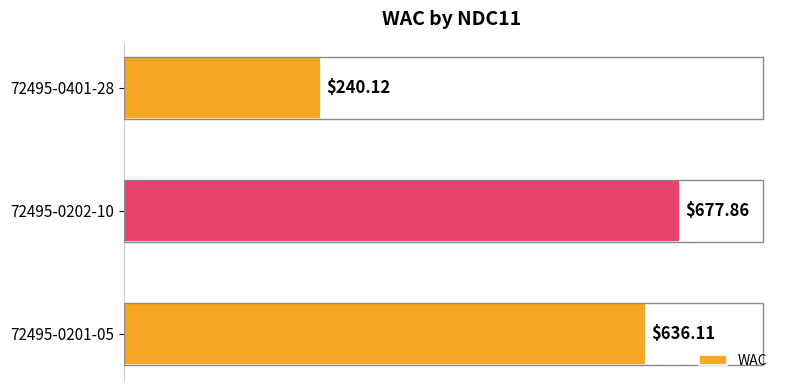

What is the average value?

518.0